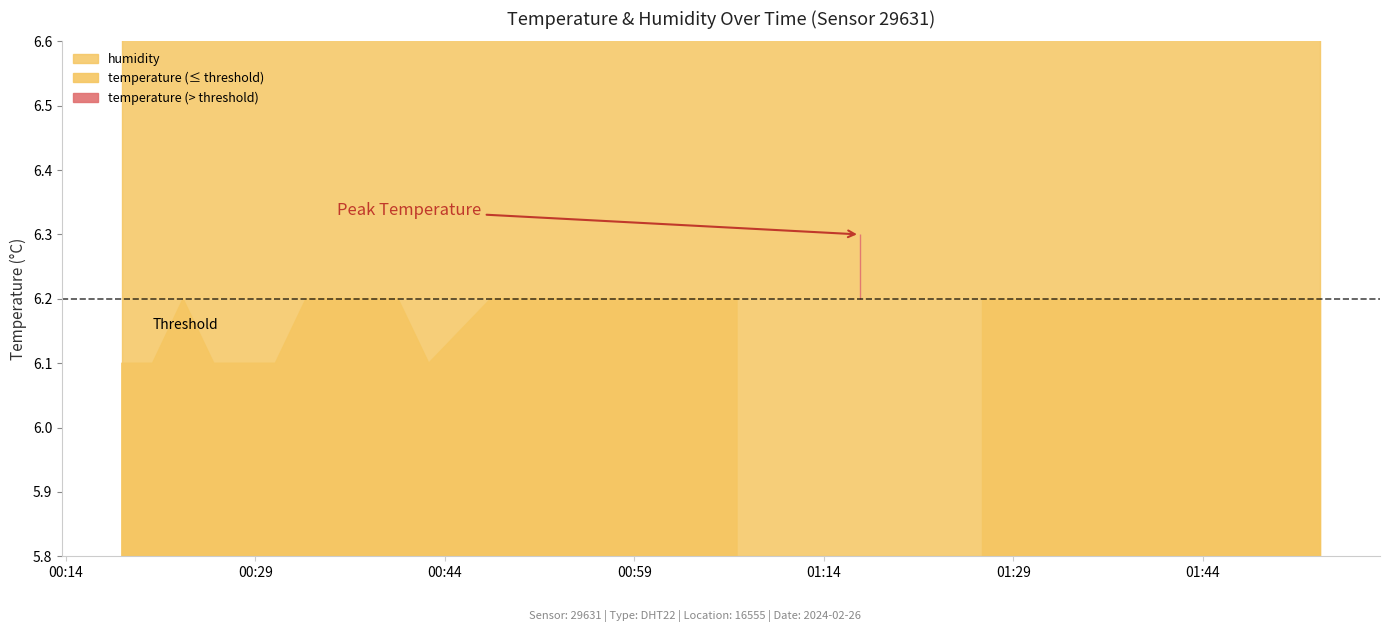

Read the humidity value at 2024-02-26T01:45:58.

99.9